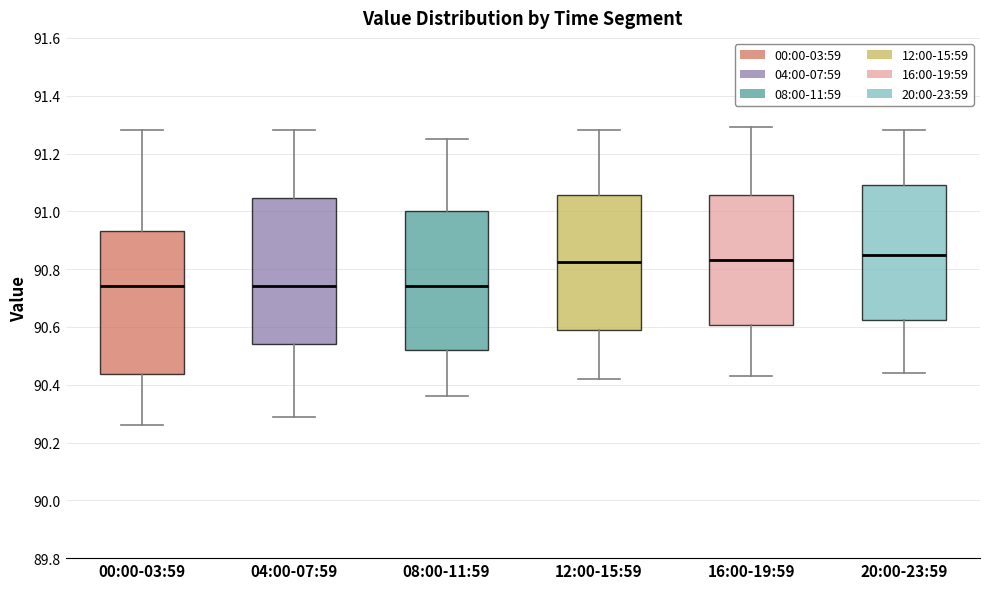

Reading left to right, read every box against the y-axis: the position of its median line, the range the box covers, and the ends of its whiskers. The values are not printed on the chart, so give them approximately, as read against the axis.

00:00-03:59: median 90.74, box 90.44 to 90.94, whiskers 90.26 to 91.28
04:00-07:59: median 90.74, box 90.54 to 91.04, whiskers 90.30 to 91.28
08:00-11:59: median 90.74, box 90.52 to 91.00, whiskers 90.36 to 91.26
12:00-15:59: median 90.82, box 90.60 to 91.06, whiskers 90.42 to 91.28
16:00-19:59: median 90.84, box 90.60 to 91.06, whiskers 90.44 to 91.30
20:00-23:59: median 90.86, box 90.62 to 91.10, whiskers 90.44 to 91.28